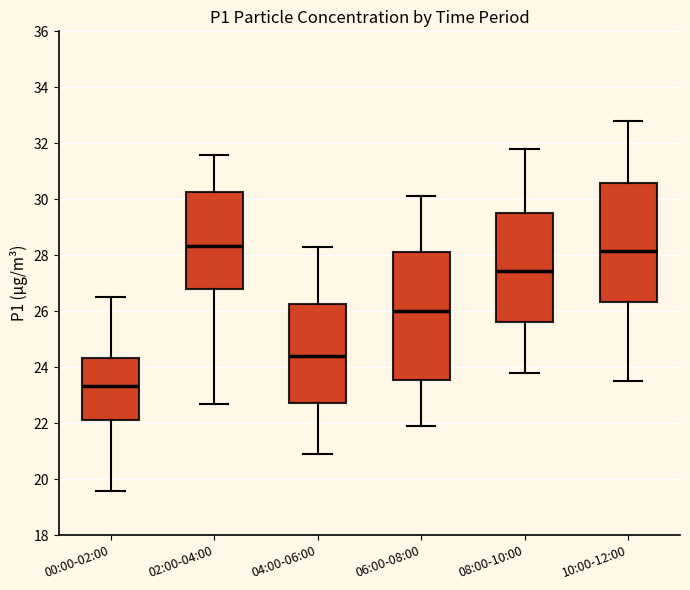

Reading left to right, transcribe this box plot: for each box, give where its median line is, the range the box spans, and where its two whiskers end, as read against the y-axis. The values are not printed on the chart, so give them approximately, as read against the axis.

00:00-02:00: median 23.4, box 22.2 to 24.4, whiskers 19.6 to 26.6
02:00-04:00: median 28.4, box 26.8 to 30.2, whiskers 22.8 to 31.6
04:00-06:00: median 24.4, box 22.8 to 26.2, whiskers 21.0 to 28.4
06:00-08:00: median 26.0, box 23.6 to 28.2, whiskers 22.0 to 30.2
08:00-10:00: median 27.4, box 25.6 to 29.6, whiskers 23.8 to 31.8
10:00-12:00: median 28.2, box 26.4 to 30.6, whiskers 23.6 to 32.8